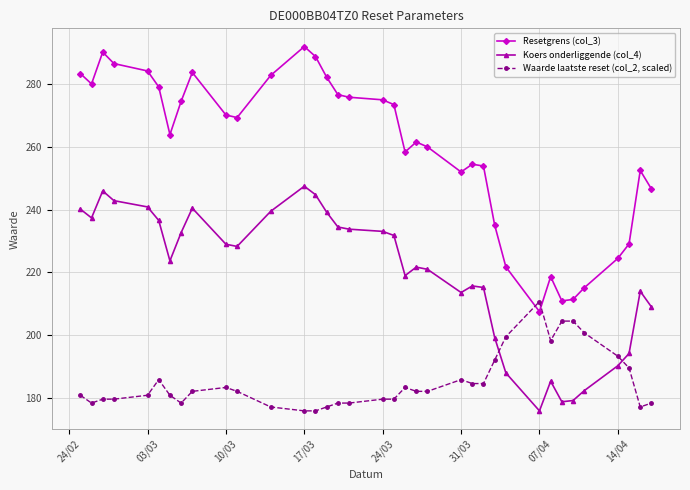

True or false: Koers onderliggende (col_4) has more than 1 points higher than both neighbors.

True